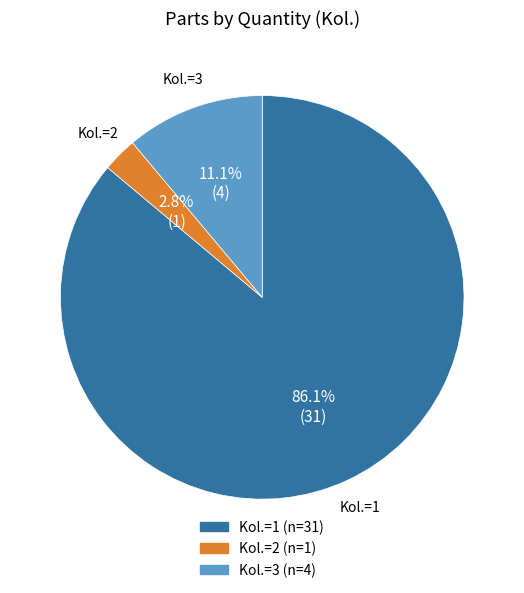

What percentage is NOT represented by Kol.=1?

13.9%